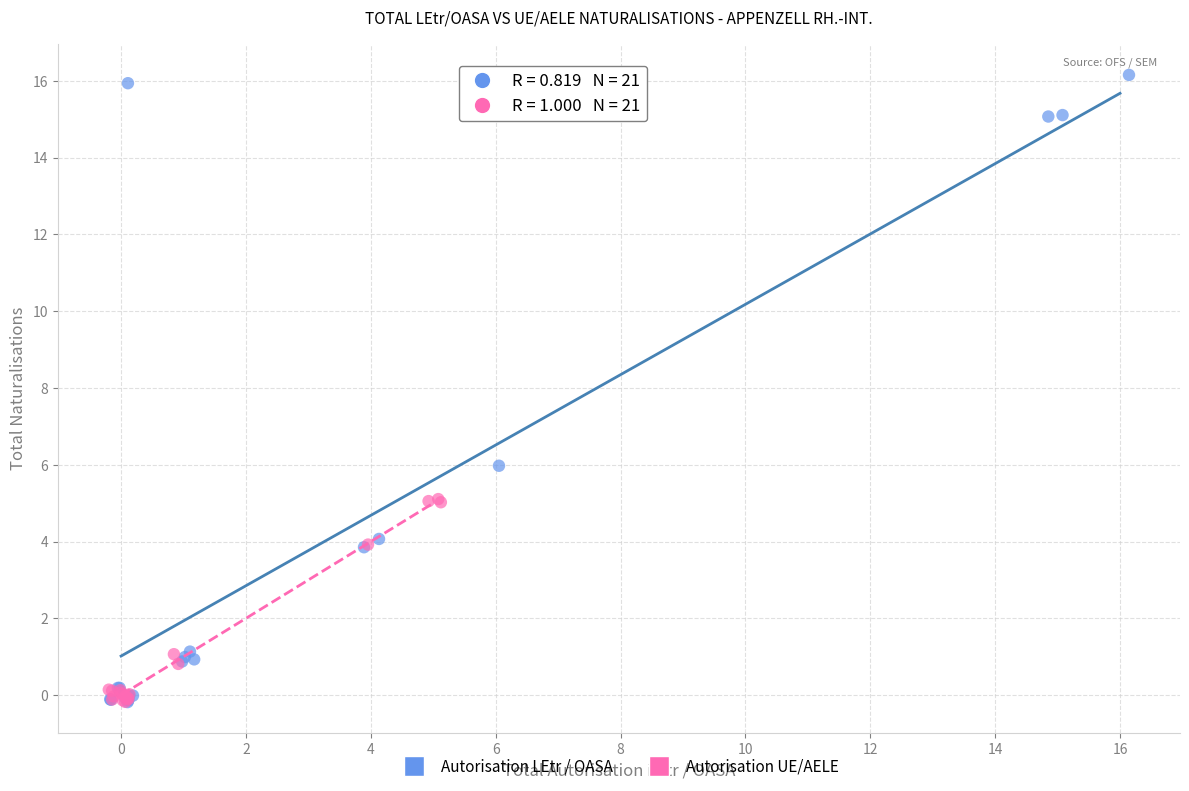

Which series has the widest spread of Y values?

Autorisation LEtr / OASA